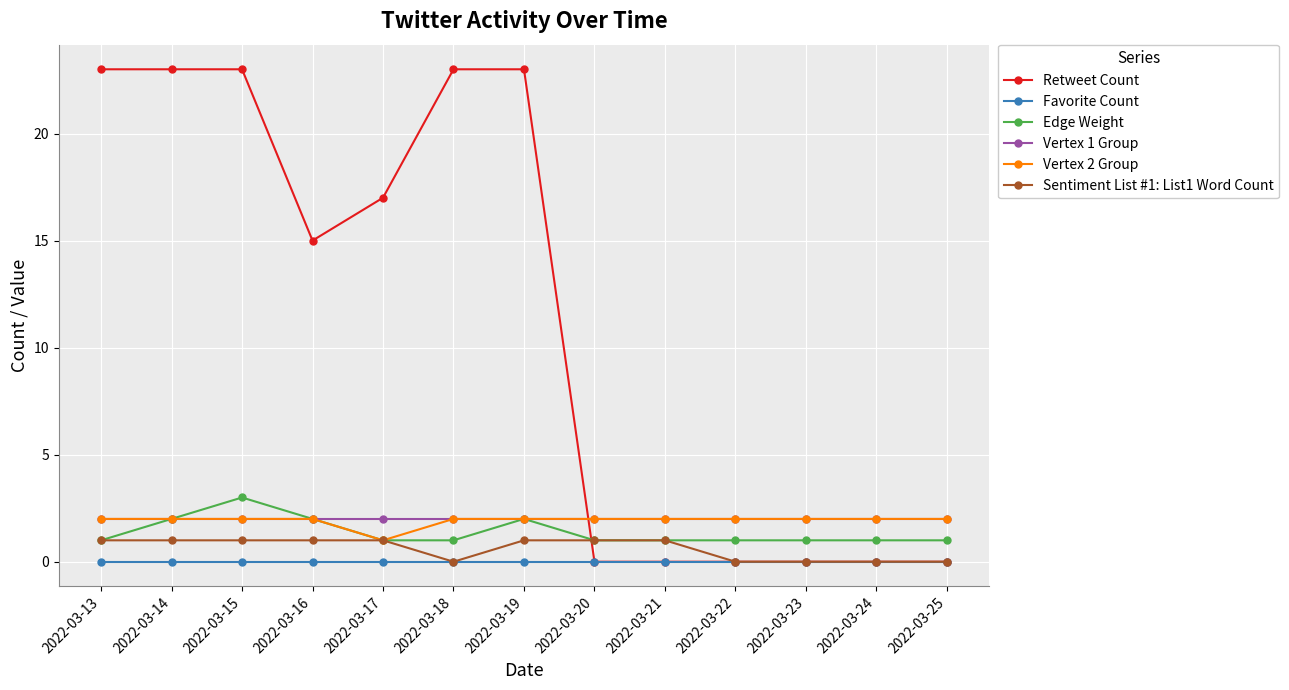

True or false: Favorite Count and Edge Weight intersect in this chart.

False